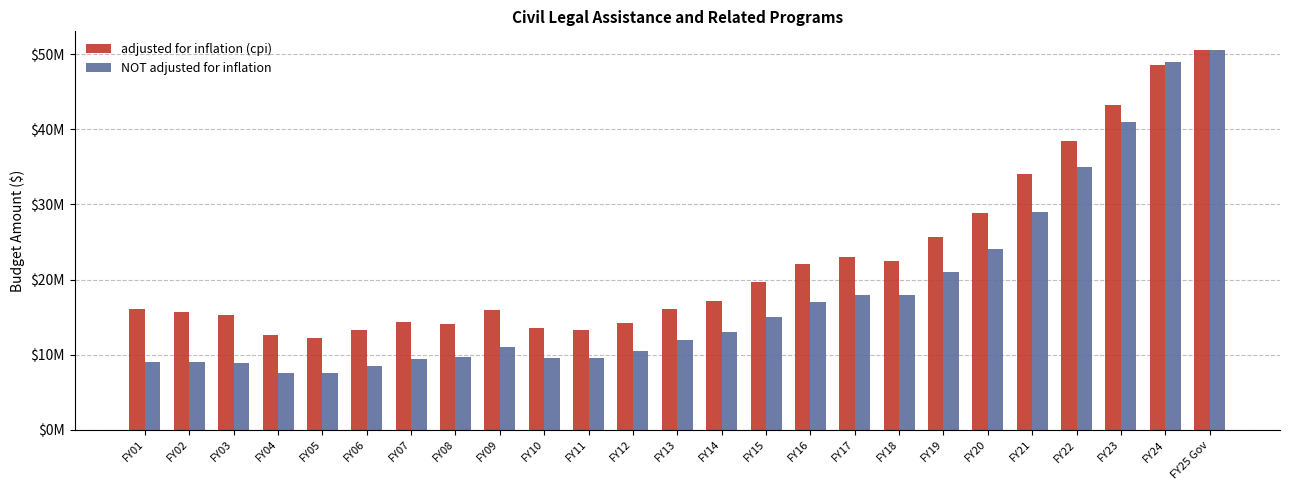

Are the bars horizontal?

No